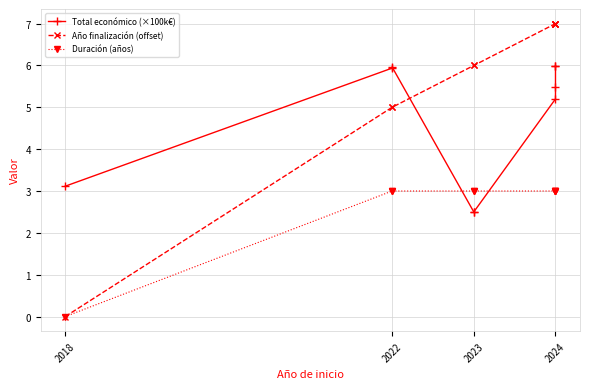

List the series in order of their overall mean, highest first.

Año finalización (offset), Total económico (×100k€), Duración (años)